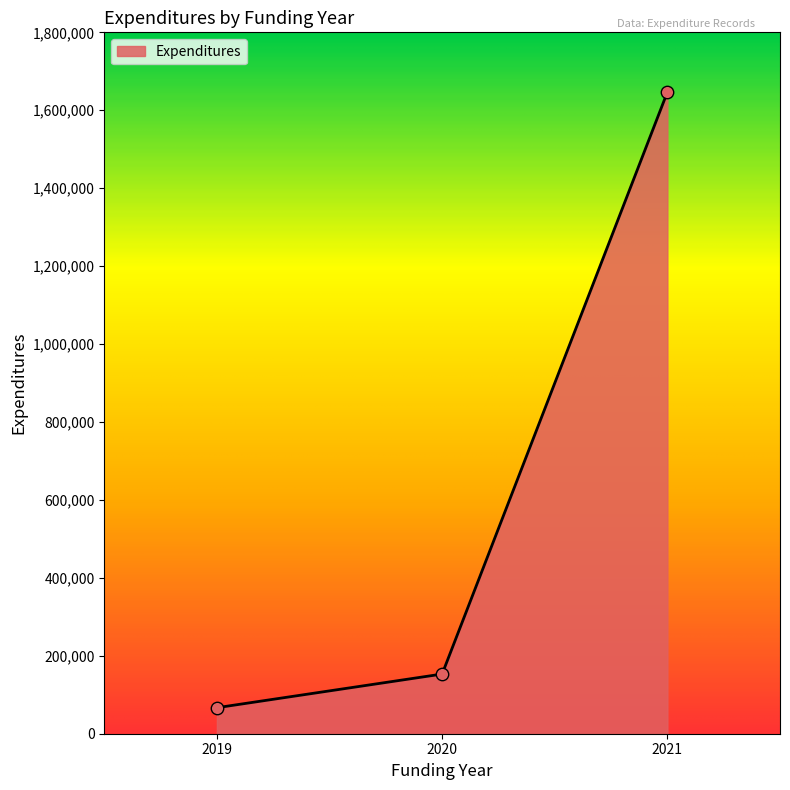

What is the change in value from 2020 to 2021?

+1493370.9